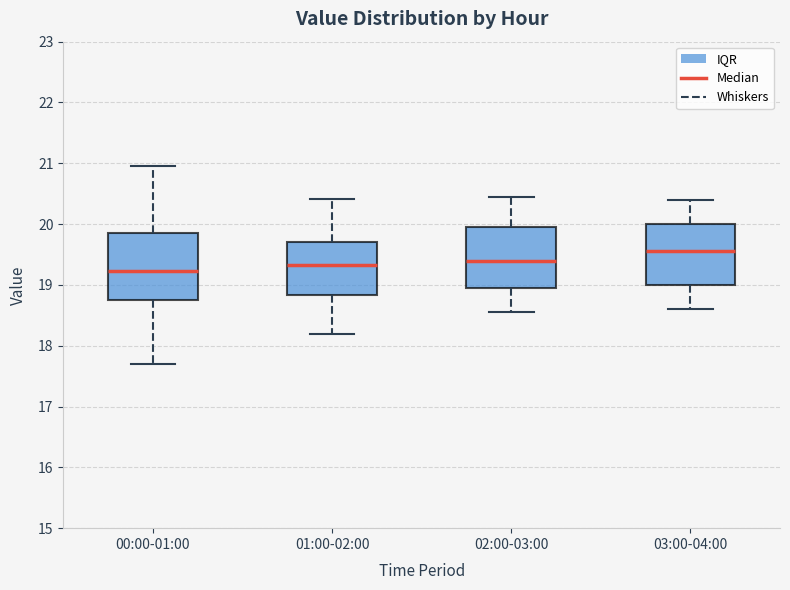

Reading left to right, read every box against the y-axis: the position of its median line, the range the box covers, and the ends of its whiskers. The values are not printed on the chart, so give them approximately, as read against the axis.

00:00-01:00: median 19.2, box 18.8 to 19.9, whiskers 17.7 to 21.0
01:00-02:00: median 19.3, box 18.8 to 19.7, whiskers 18.2 to 20.4
02:00-03:00: median 19.4, box 19.0 to 20.0, whiskers 18.6 to 20.5
03:00-04:00: median 19.6, box 19.0 to 20.0, whiskers 18.6 to 20.4